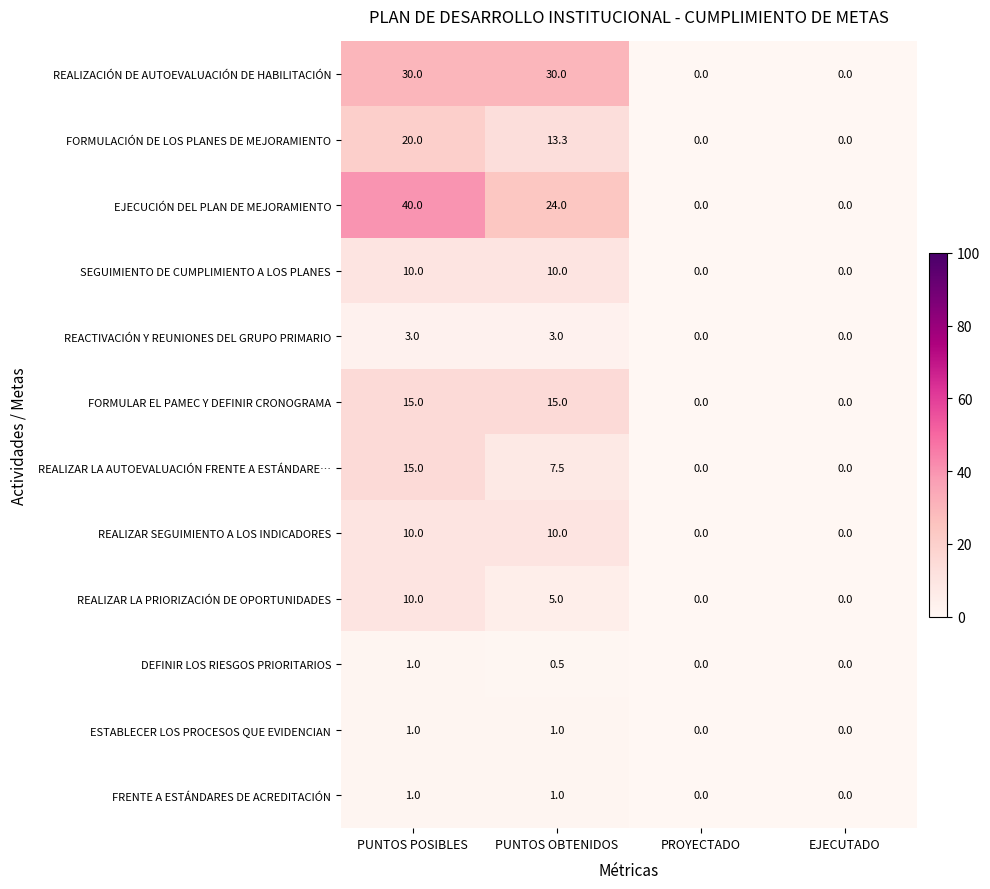

At which category is the sum across all series the highest?

PUNTOS POSIBLES